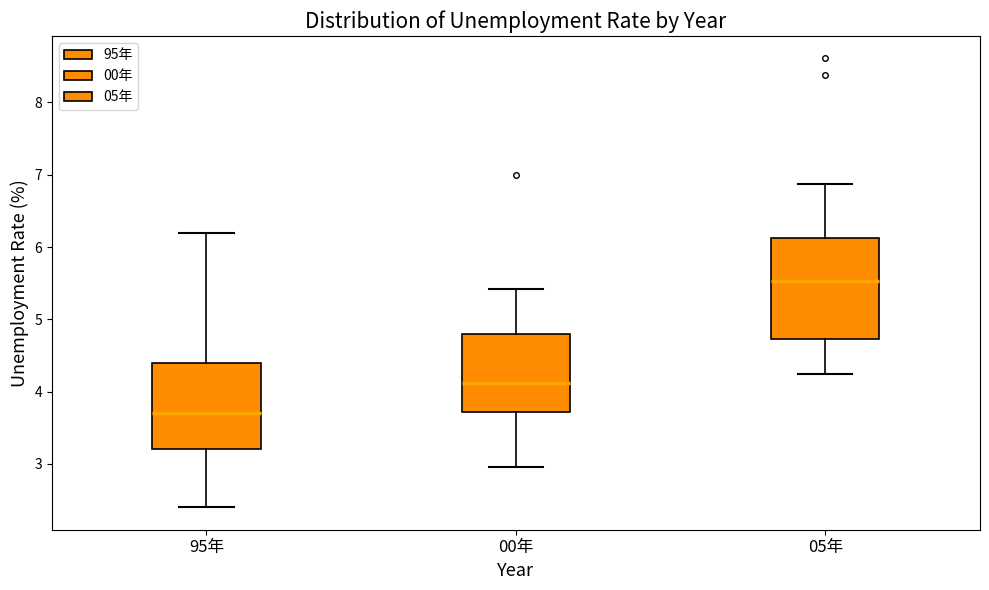

Which box's median line is the highest?

05年